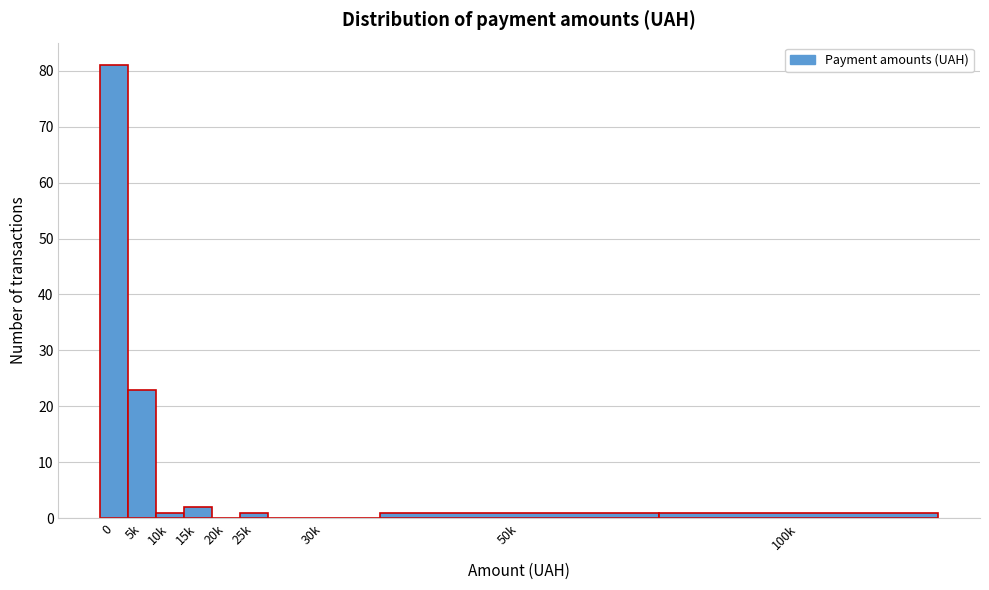

Reading right to left, list all the values displayed in this chart.

100k=1	50k=1	30k=0	25k=1	20k=0	15k=2	10k=1	5k=23	0=81